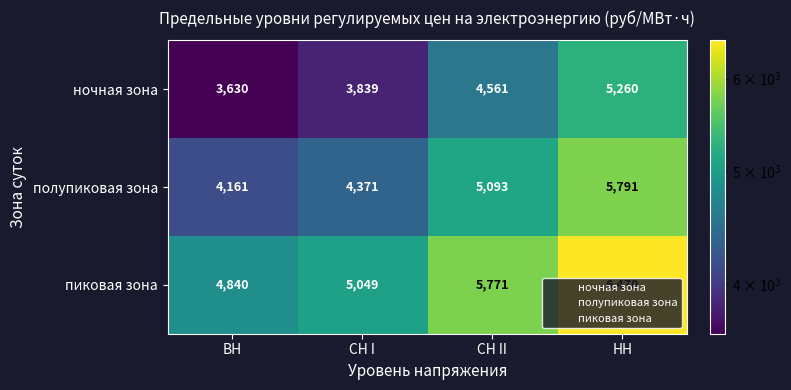

What is the spread (max minus min) of values at НН?

1210